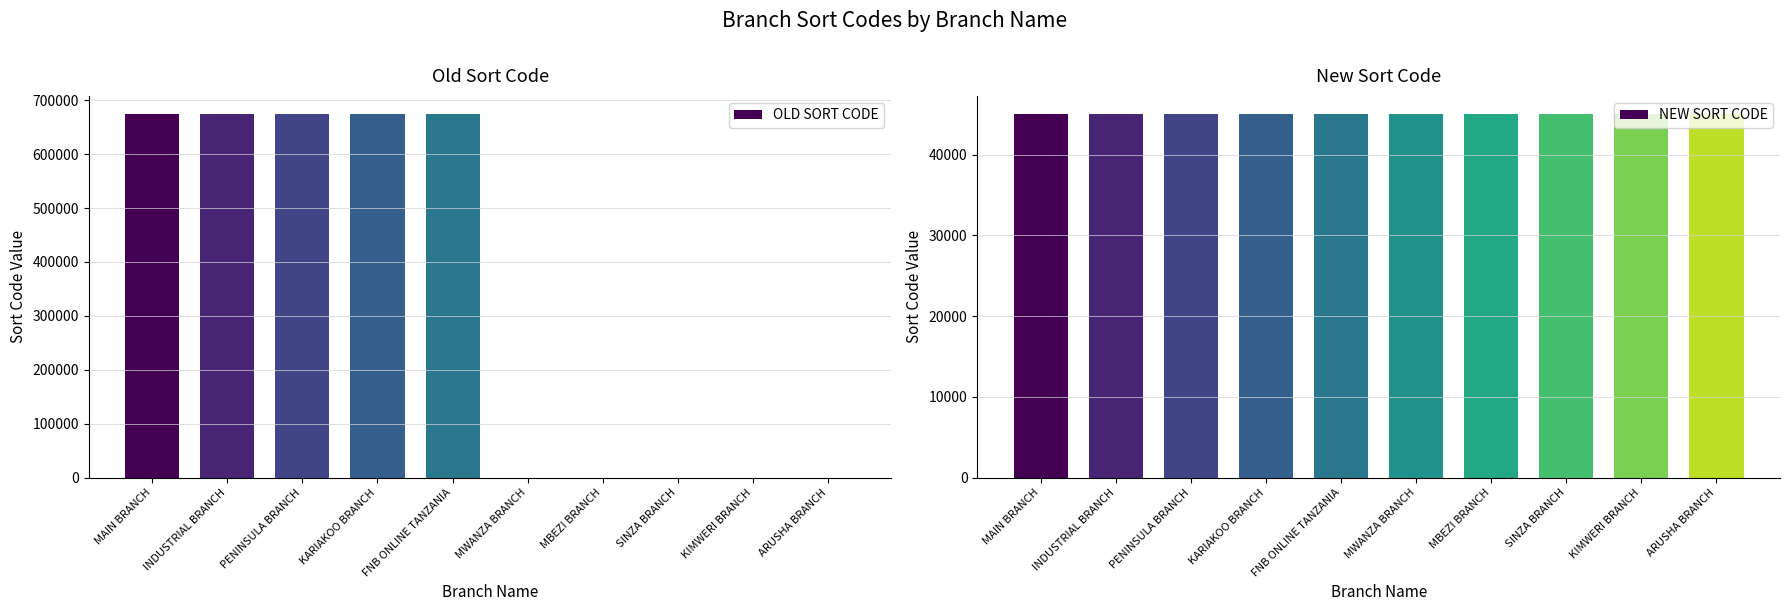

What is the total value across all series at INDUSTRIAL BRANCH?

719504